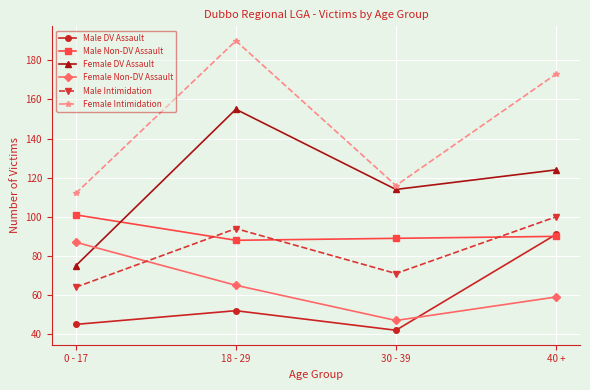

Reading left to right, list all the values displayed in this chart.

Male DV Assault: 0 - 17=45	18 - 29=52	30 - 39=42	40 +=91
Male Non-DV Assault: 0 - 17=101	18 - 29=88	30 - 39=89	40 +=90
Female DV Assault: 0 - 17=75	18 - 29=155	30 - 39=114	40 +=124
Female Non-DV Assault: 0 - 17=87	18 - 29=65	30 - 39=47	40 +=59
Male Intimidation: 0 - 17=64	18 - 29=94	30 - 39=71	40 +=100
Female Intimidation: 0 - 17=112	18 - 29=190	30 - 39=116	40 +=173